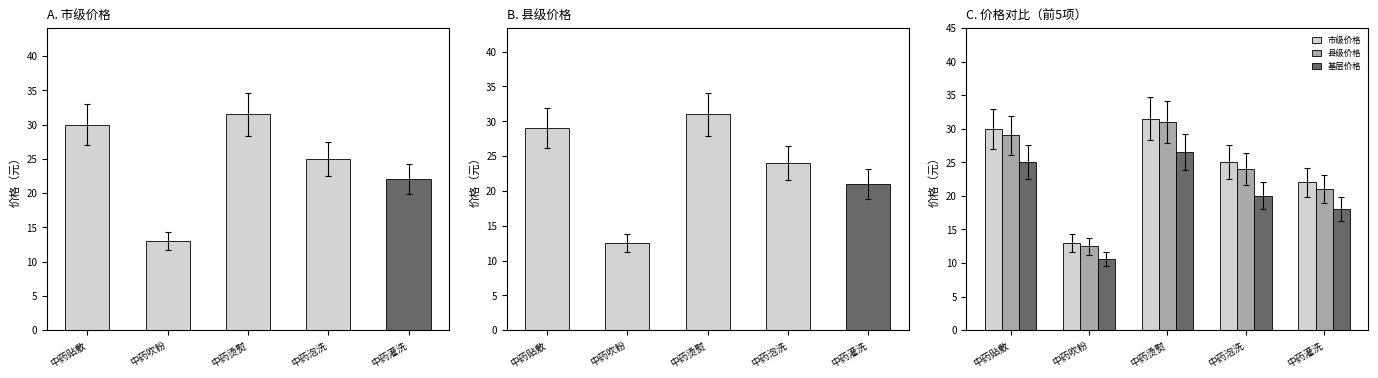

What is the average value of the 市级价格 series?

24.3